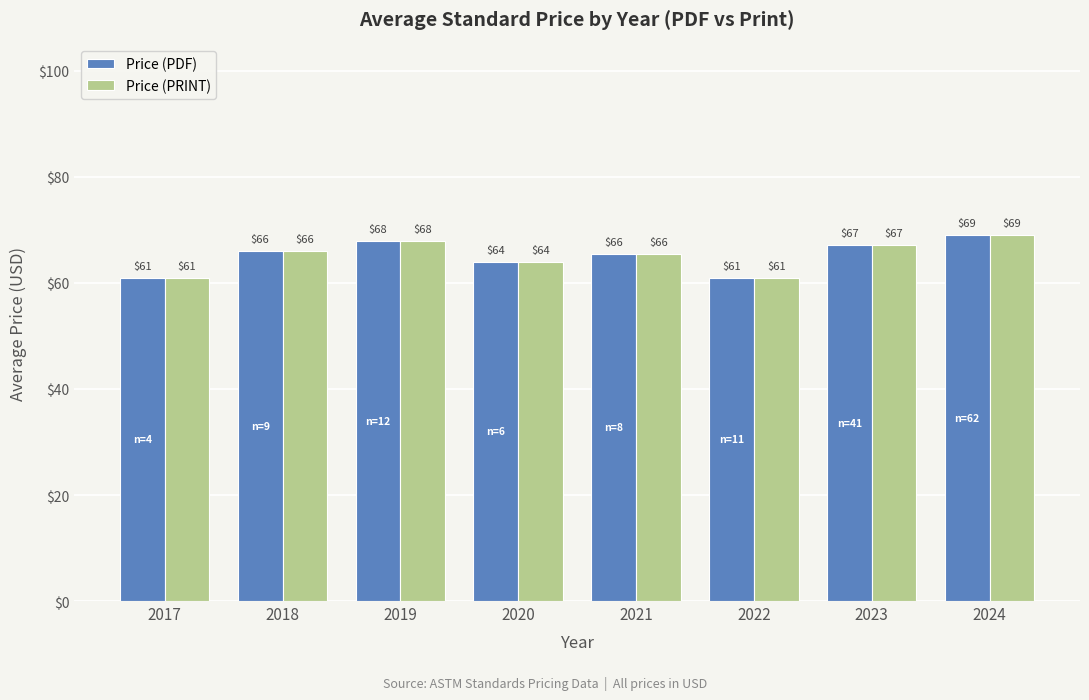

The value of Price (PDF) at 2024 is 111.5. True or false?

False